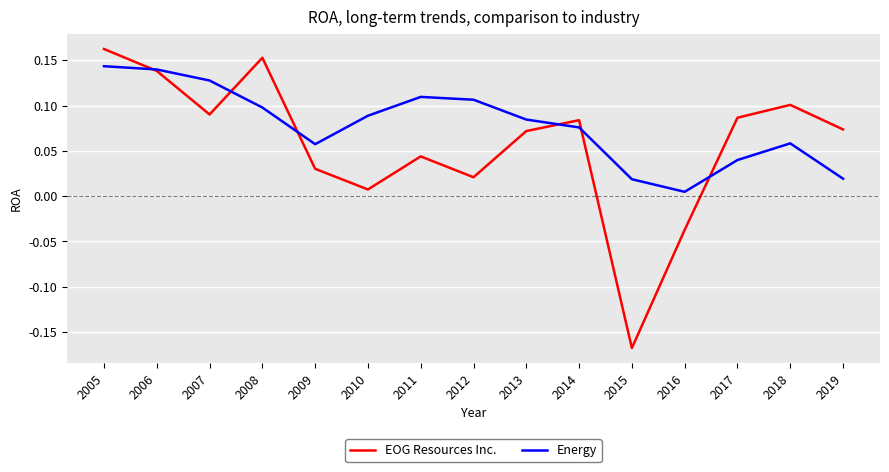

Which series has the largest range (max minus min)?

EOG Resources Inc.